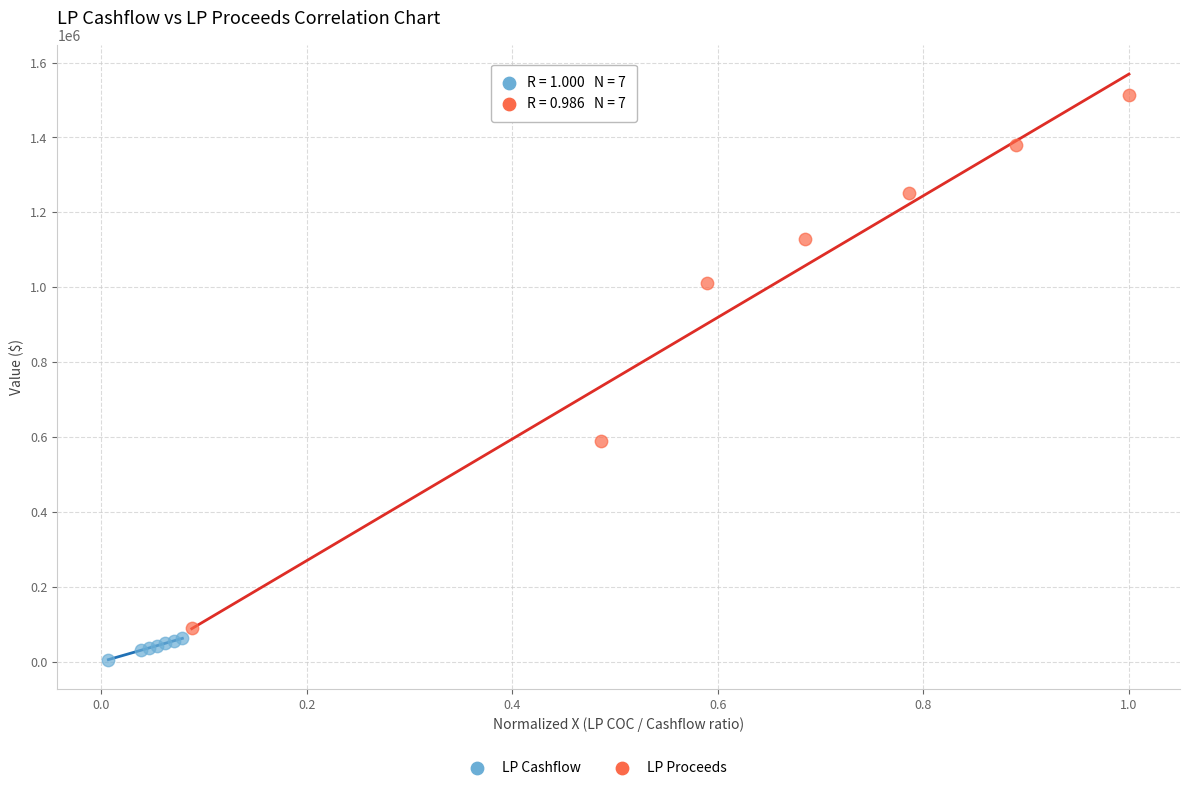

Which series contains the lowest Y value?

LP Cashflow